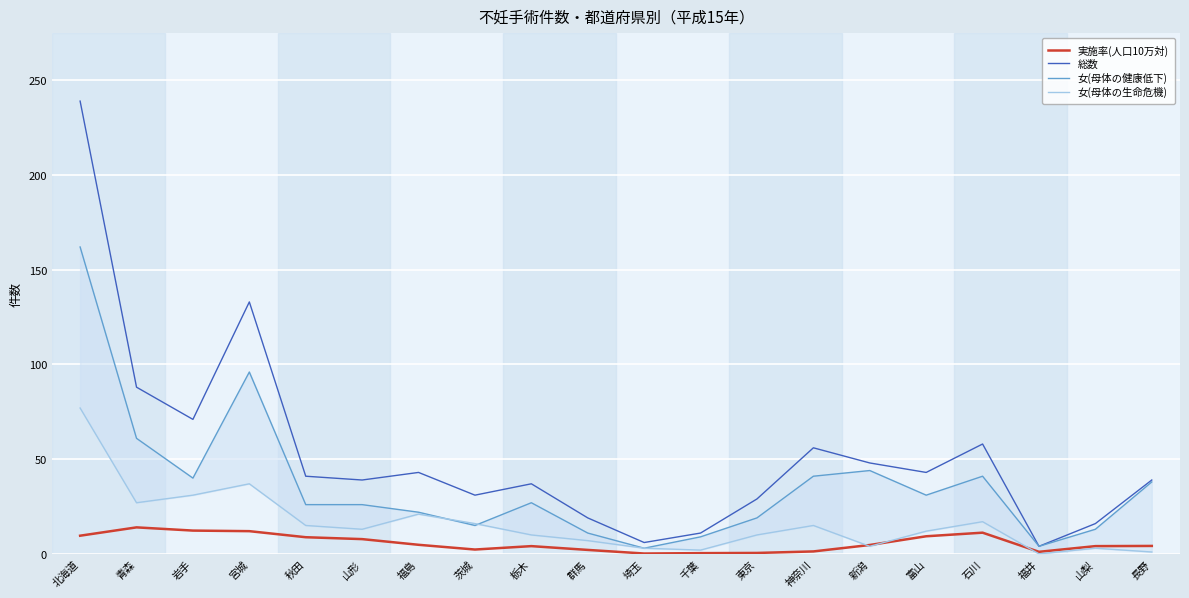

How many series are shown in this chart?

4